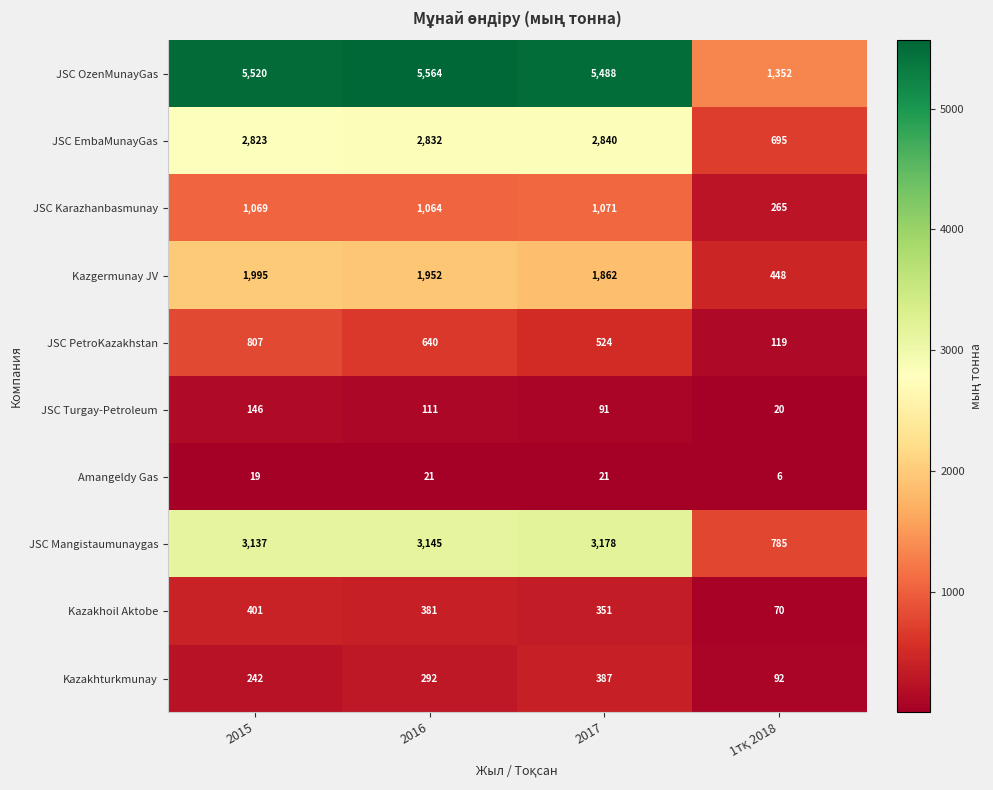

How many data points does each series have?

4